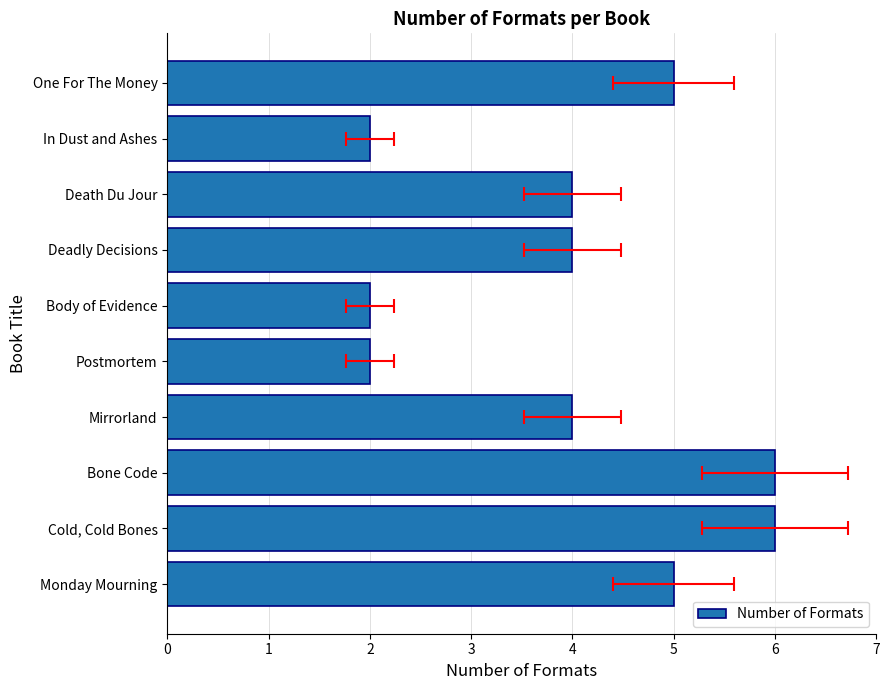

What is the approximate value at Deadly Decisions?

4